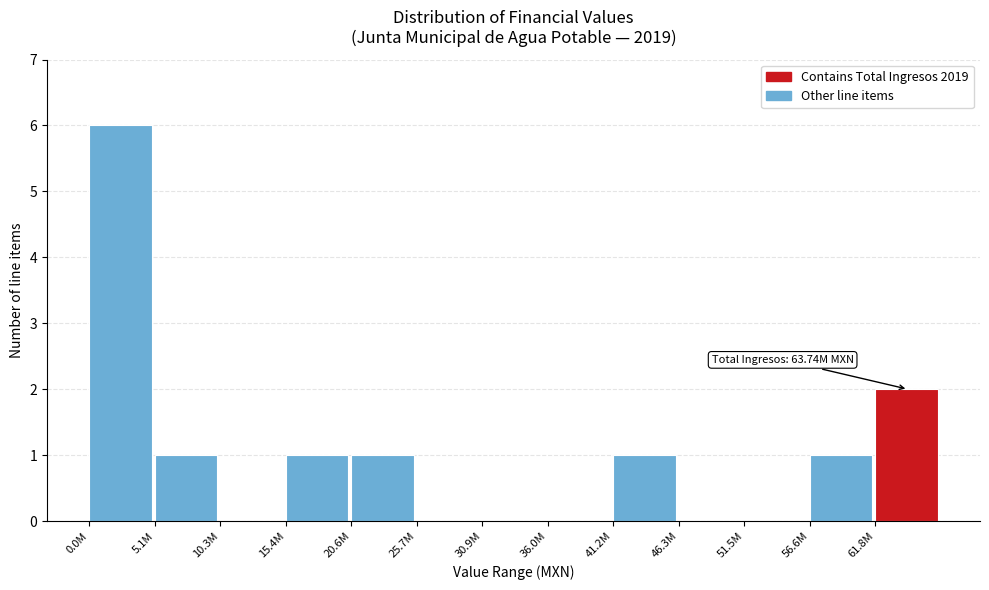

Reading left to right, extract all data points from this chart.

0.0M=6	5.1M=1	10.3M=0	15.4M=1	20.6M=1	25.7M=0	30.9M=0	36.0M=0	41.2M=1	46.3M=0	51.5M=0	56.6M=1	61.8M=2